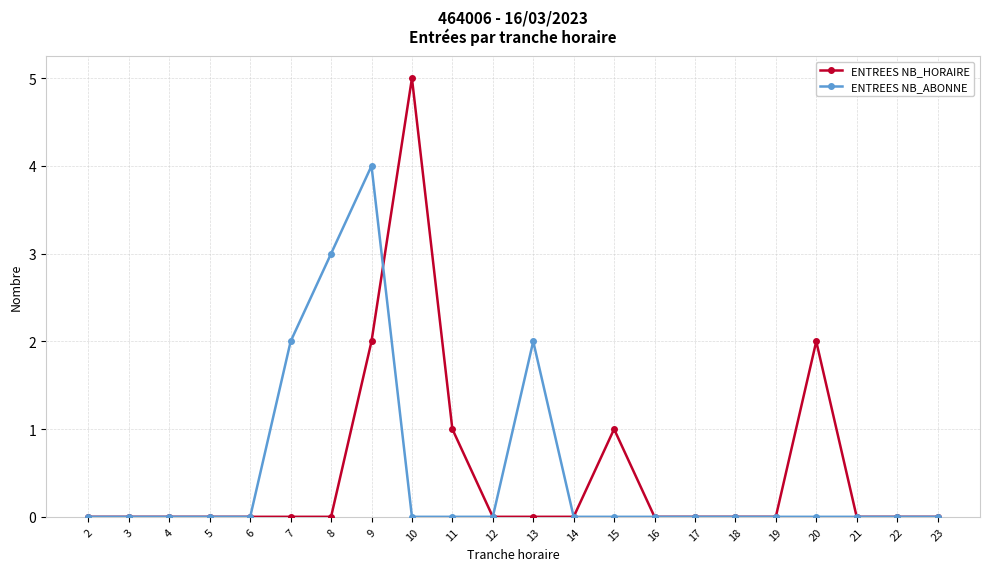

At 11, list the series in order from largest to smallest.

ENTREES NB_HORAIRE, ENTREES NB_ABONNE